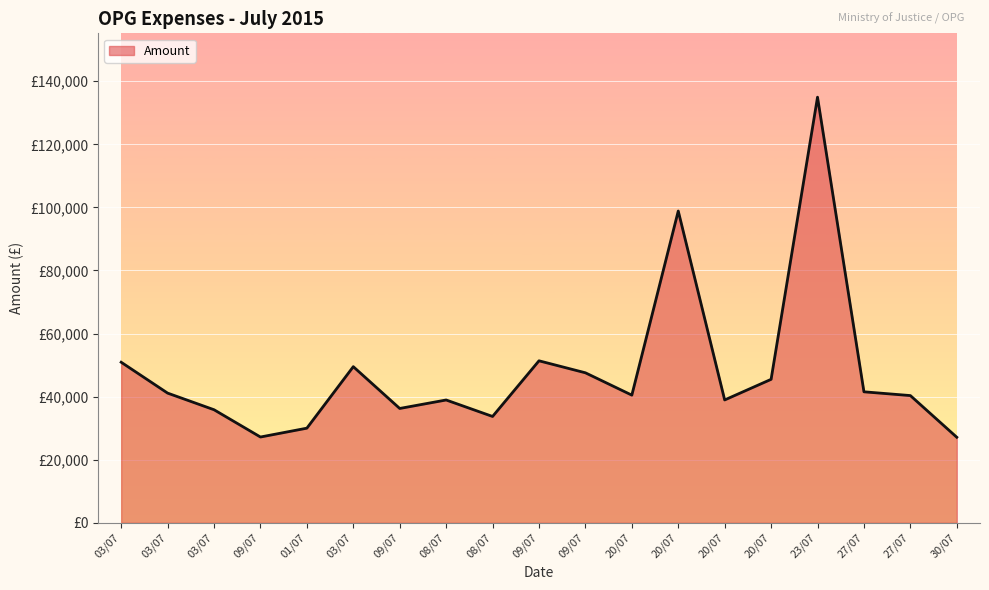

Does the chart have visible grid lines?

Yes